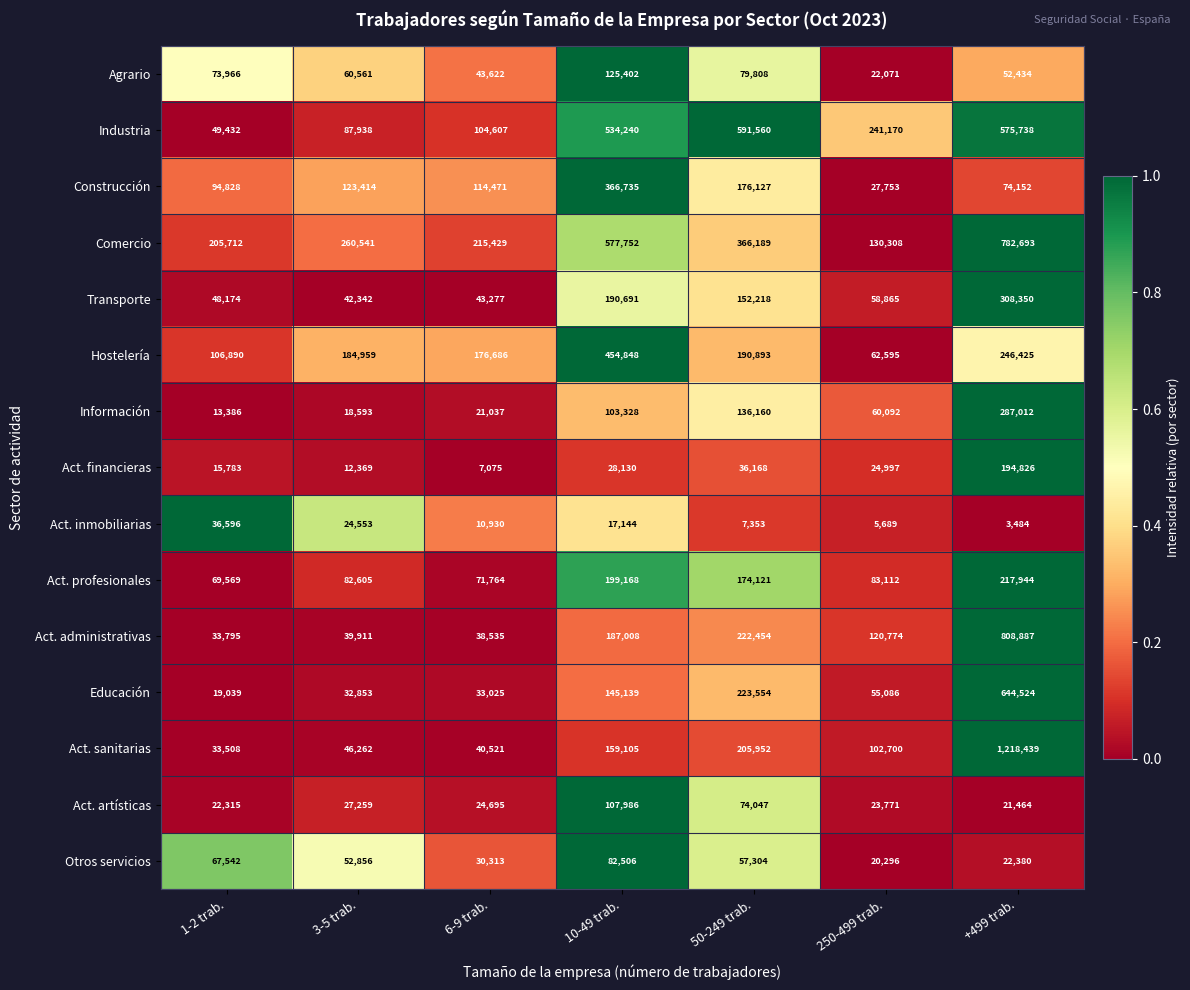

Which series has the largest total across all categories?

Comercio